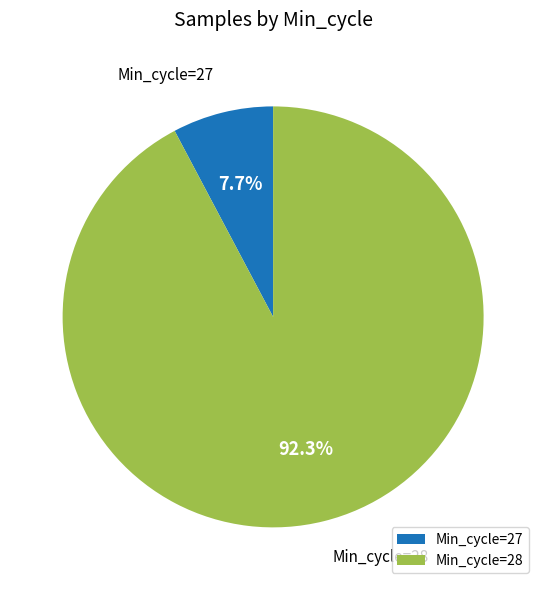

Rank the categories by value from highest to lowest.

Min_cycle=28, Min_cycle=27